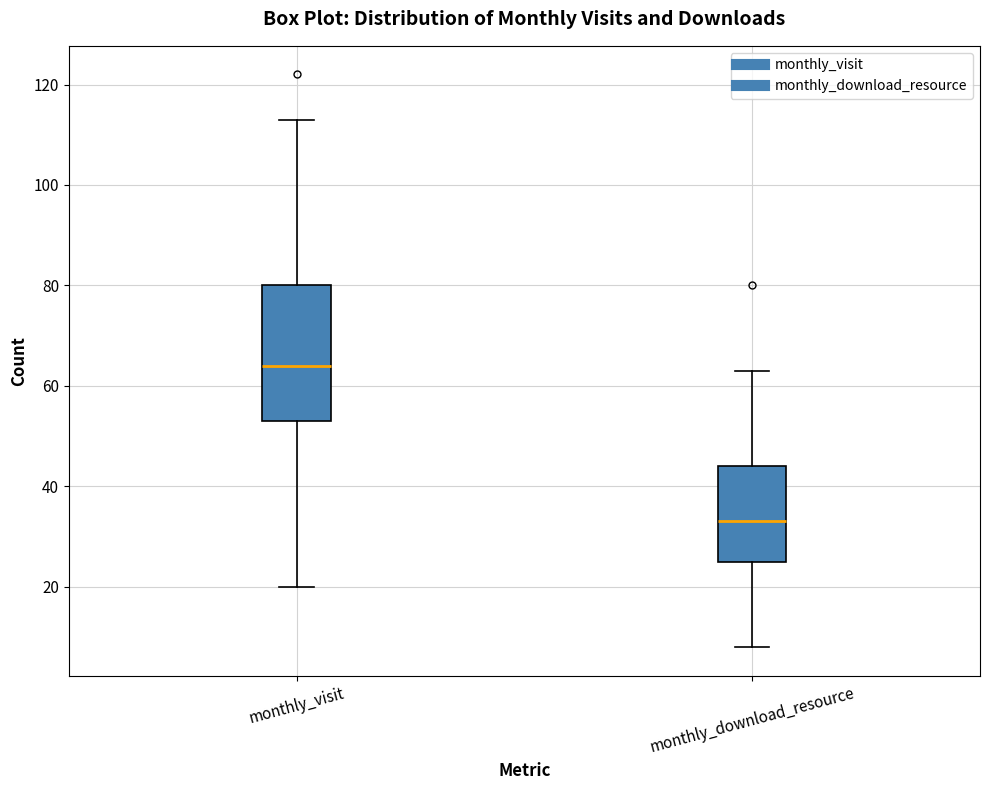

Which box is the tallest, from its lower edge to its upper edge?

monthly_visit